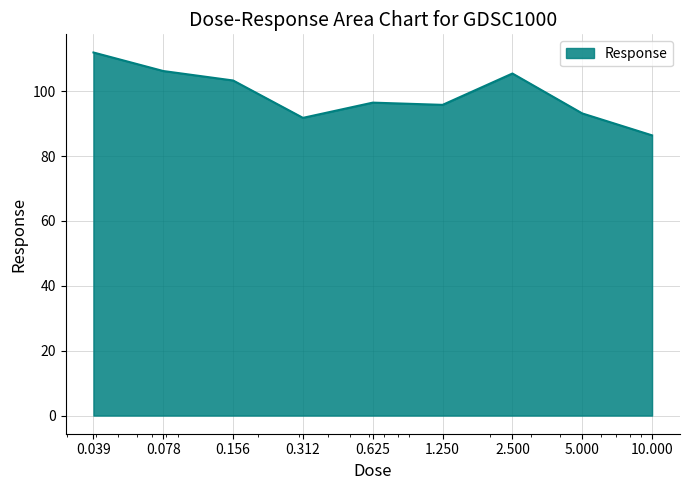

Does the chart have visible grid lines?

Yes